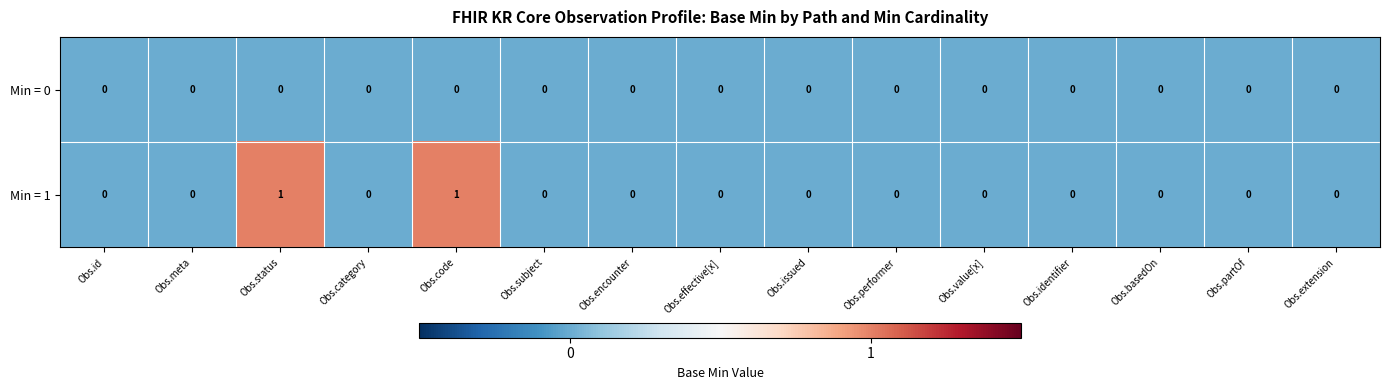

At Obs.status, list the series in order from largest to smallest.

Min = 1, Min = 0